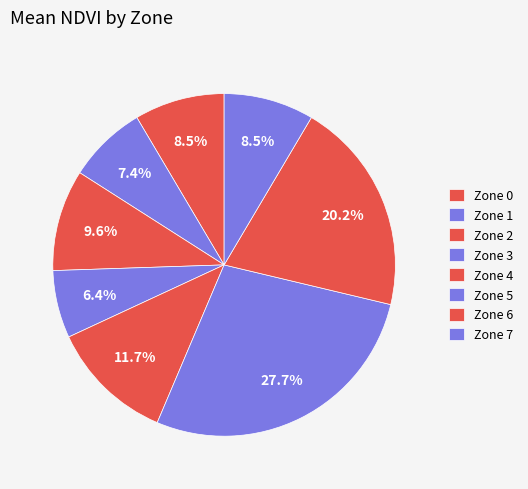

Count the number of slices in the pie.

8